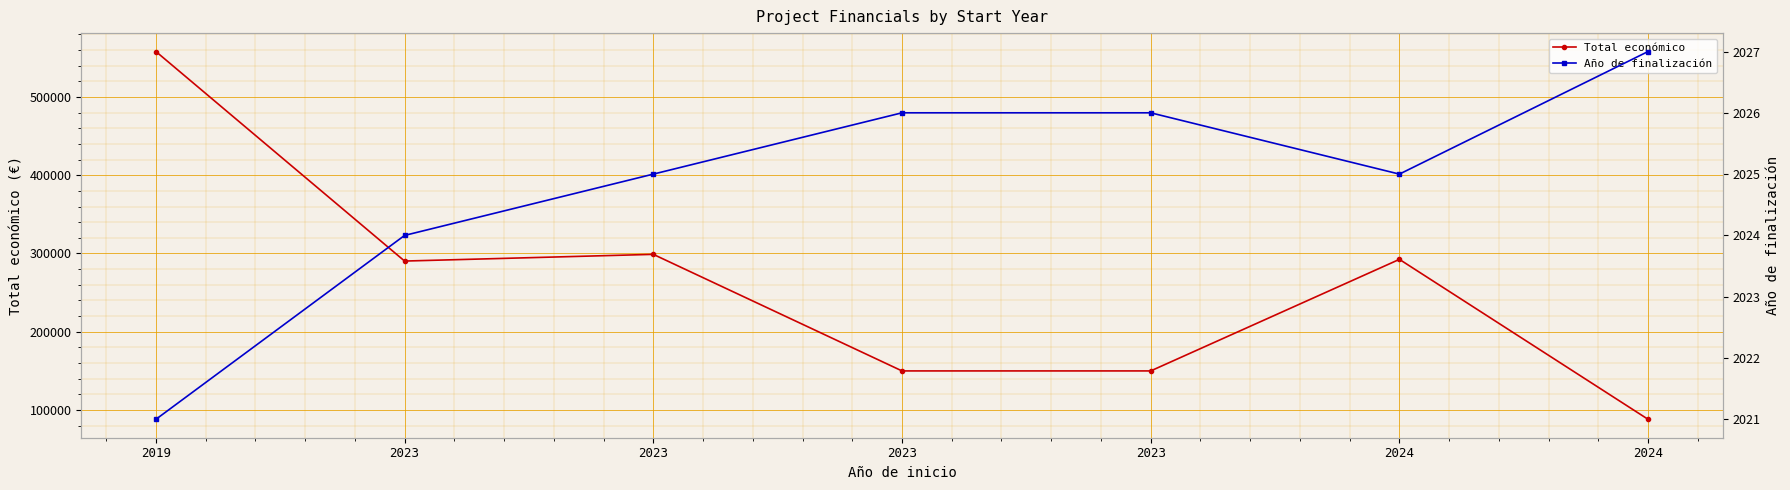

Reading left to right, transcribe all the data shown in this chart.

Total económico: 2019=558011	2023=290328	2023=298906	2023=150000	2023=150000	2024=292495	2024=88160
Año de finalización: 2019=2021	2023=2024	2023=2025	2023=2026	2023=2026	2024=2025	2024=2027